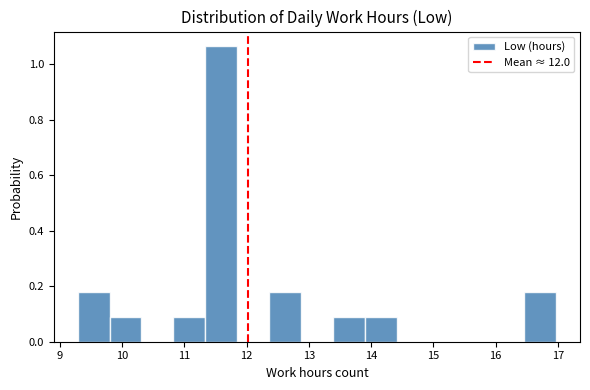

What is the height of the bar covering 12.4 to 12.9 on the x-axis? Neither the bar edges nor the heights are printed on the chart, so give them approximately, as read against the axes.

0.18